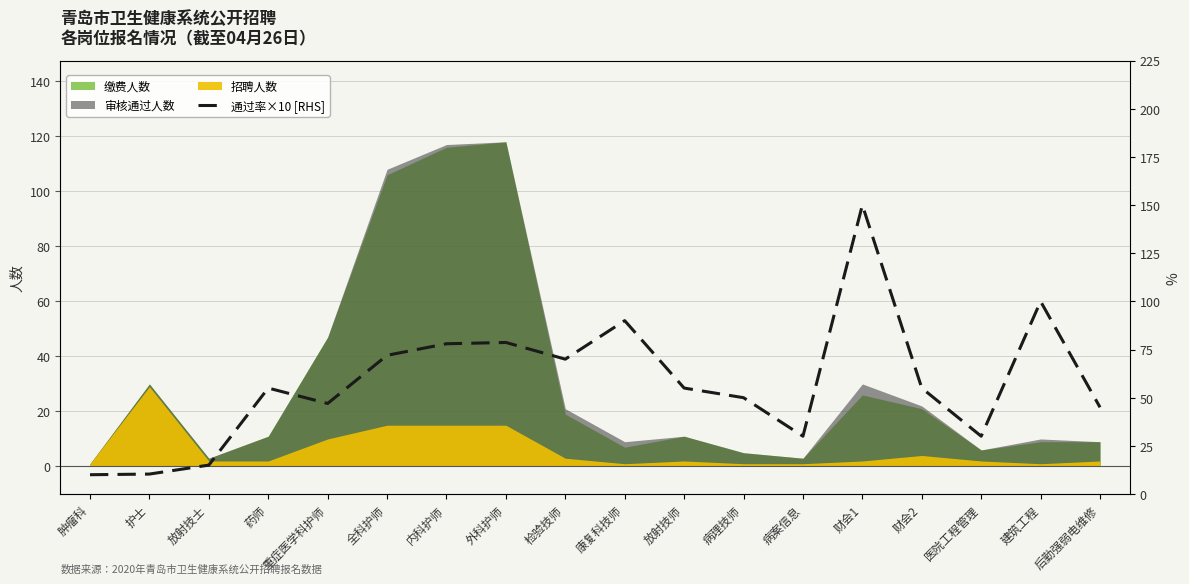

Reading left to right, extract all data points from this chart.

肿瘤科=10.0	护士=10.3	放射技士=15.0	药师=55.0	重症医学科护师=47.0	全科护师=72.0	内科护师=78.0	外科护师=78.7	检验技师=70.0	康复科技师=90.0	放射技师=55.0	病理技师=50.0	病案信息=30.0	财会1=150.0	财会2=55.0	医院工程管理=30.0	建筑工程=100.0	后勤强弱电维修=45.0